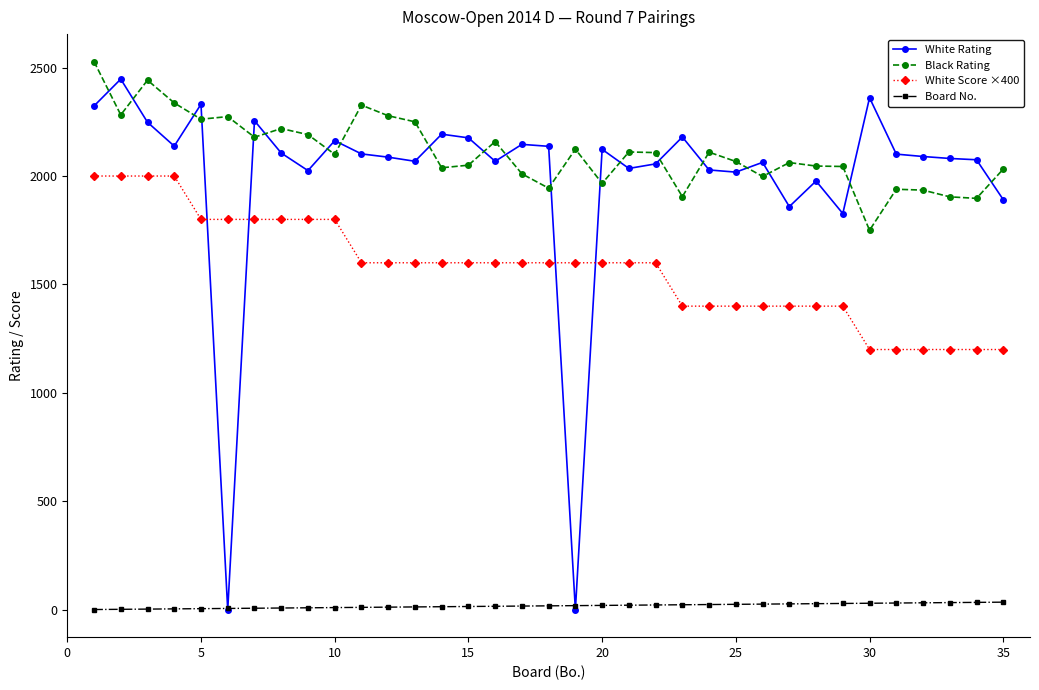

True or false: Board No. and Black Rating cross at least once.

False